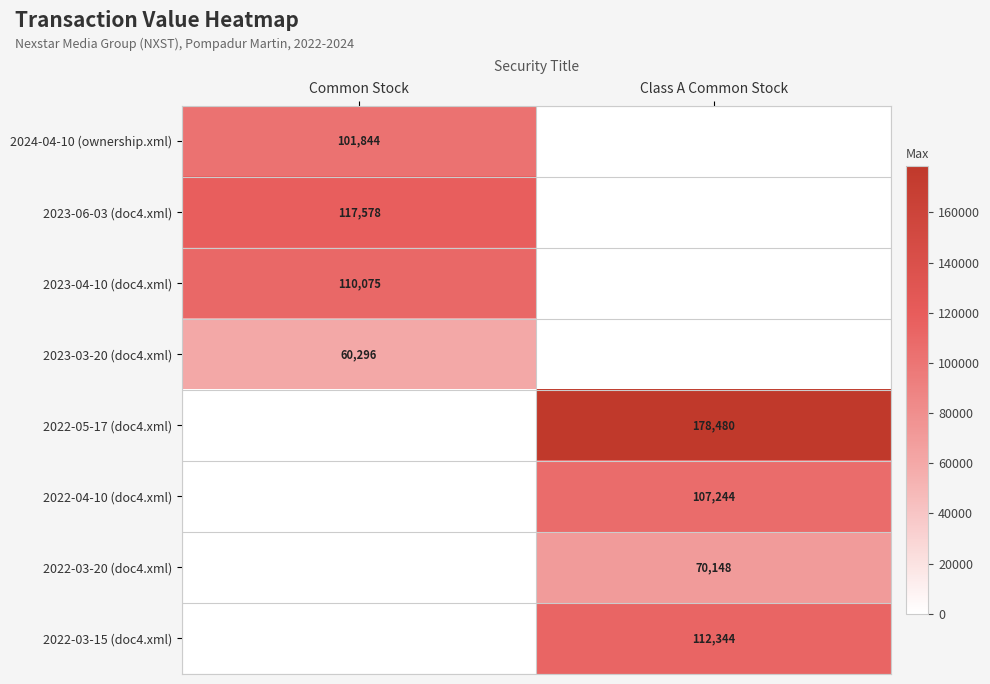

The value of 2023-03-20 (doc4.xml) at Common Stock is 16959. True or false?

False